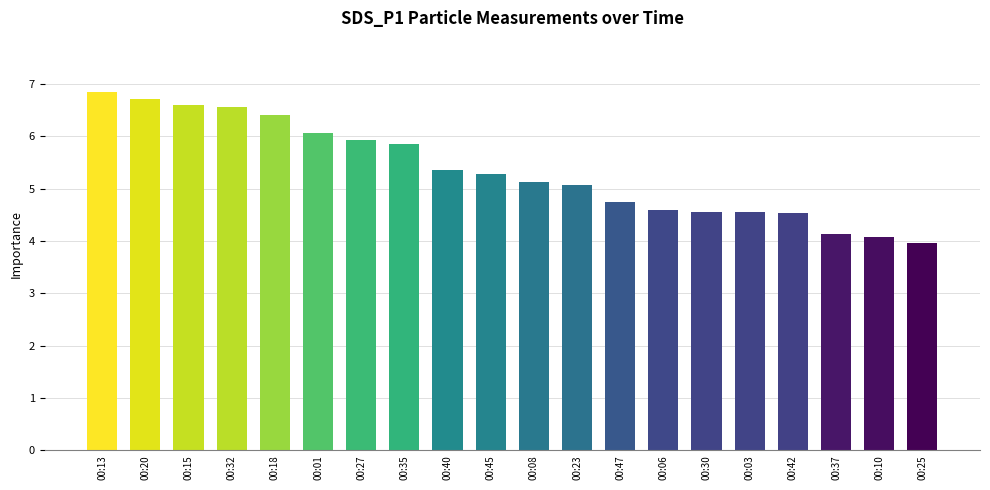

The value at 00:01 is 10.6. True or false?

False